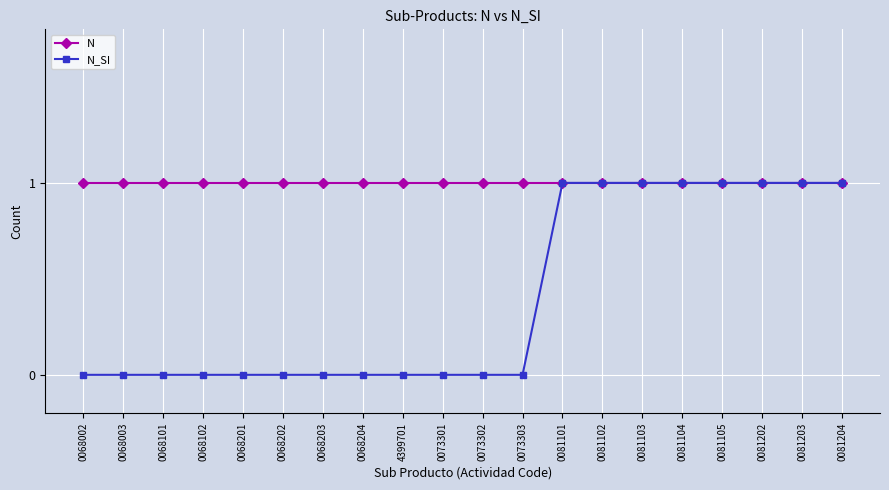

What is the difference between the second highest and minimum values in the N_SI series?

1